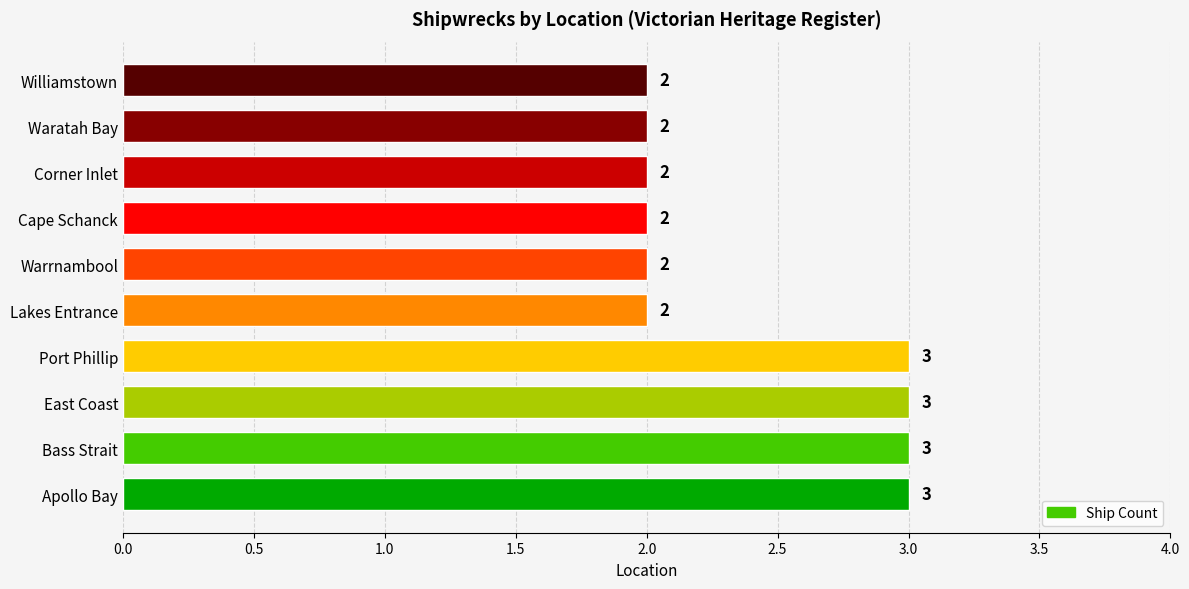

The value at Warrnambool is 1. True or false?

False